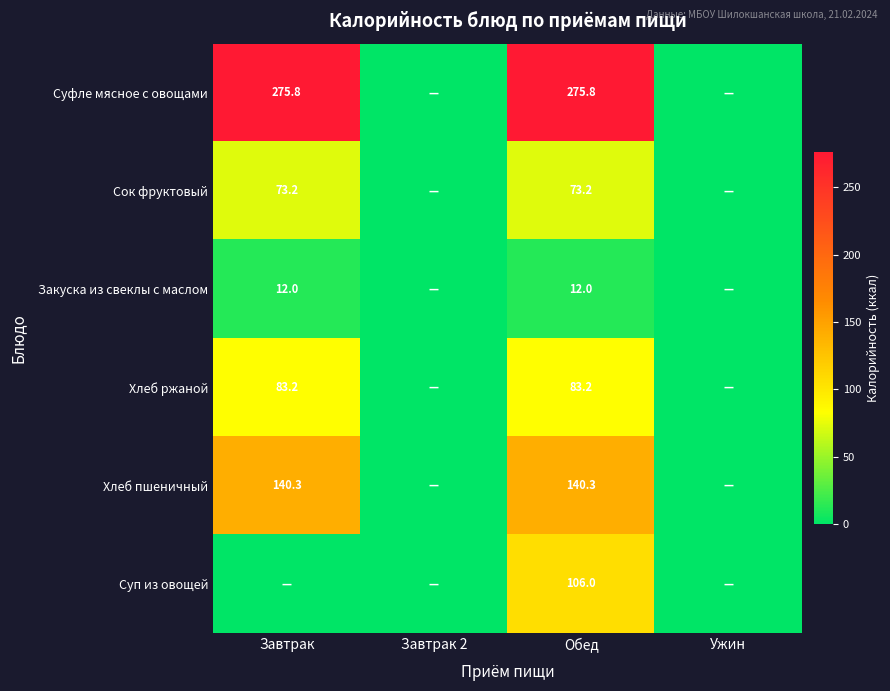

At how many categories does at least one series exceed 35?

2